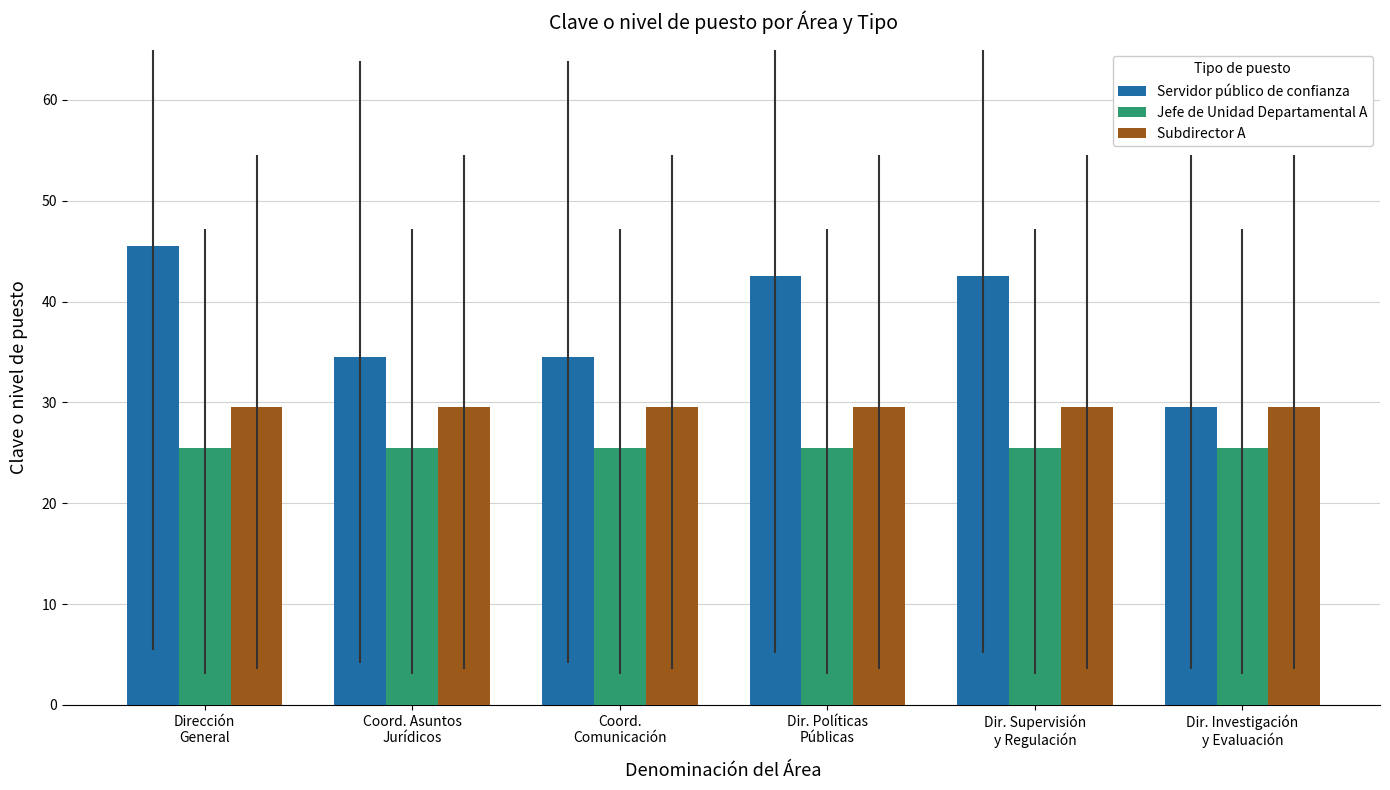

Rank the series by their average value, from lowest to highest.

Jefe de Unidad Departamental A, Subdirector A, Servidor público de confianza